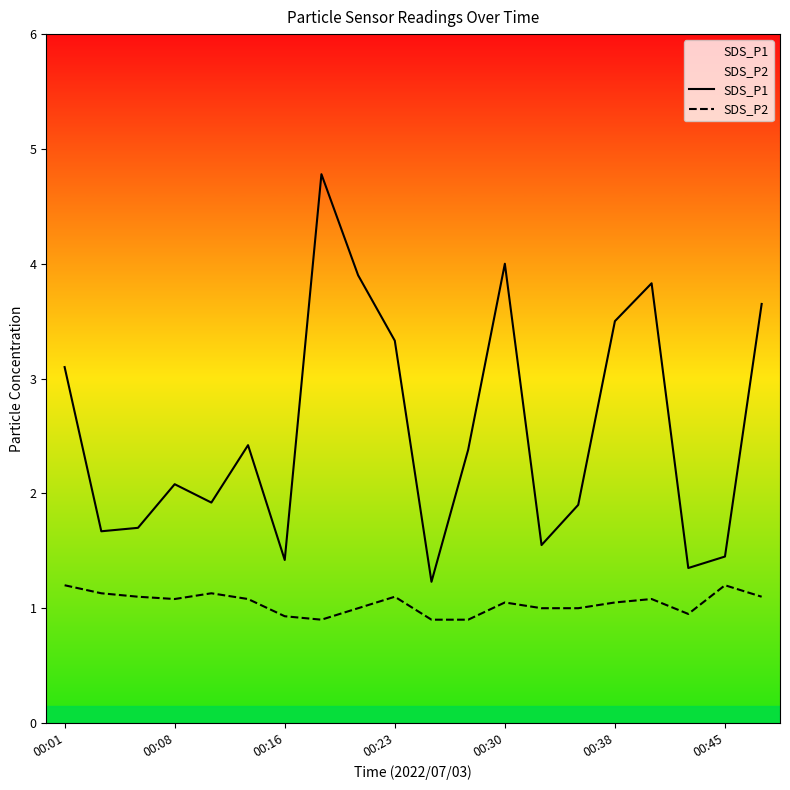

True or false: SDS_P2 has a value of 1.6 at 00:08.

False